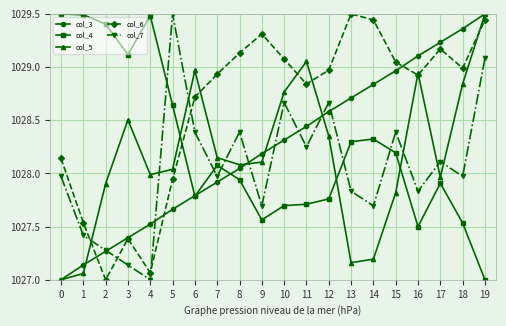

What are all the series names shown in the legend?

col_3, col_4, col_5, col_6, col_7